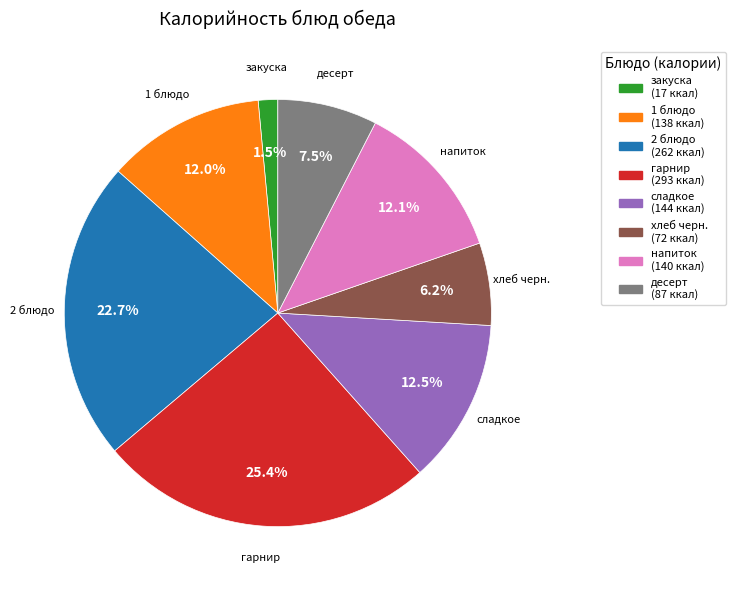

What is the smallest slice in the pie chart?

закуска